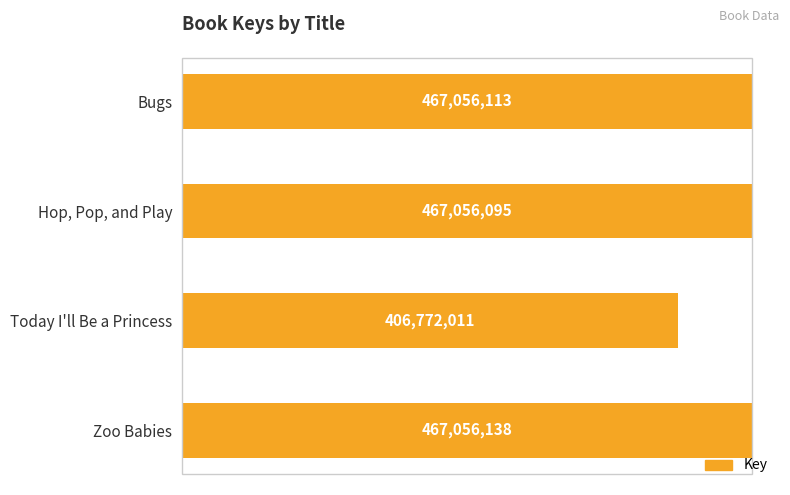

Reading bottom to top, extract all data points from this chart.

467056138	406772011	467056095	467056113